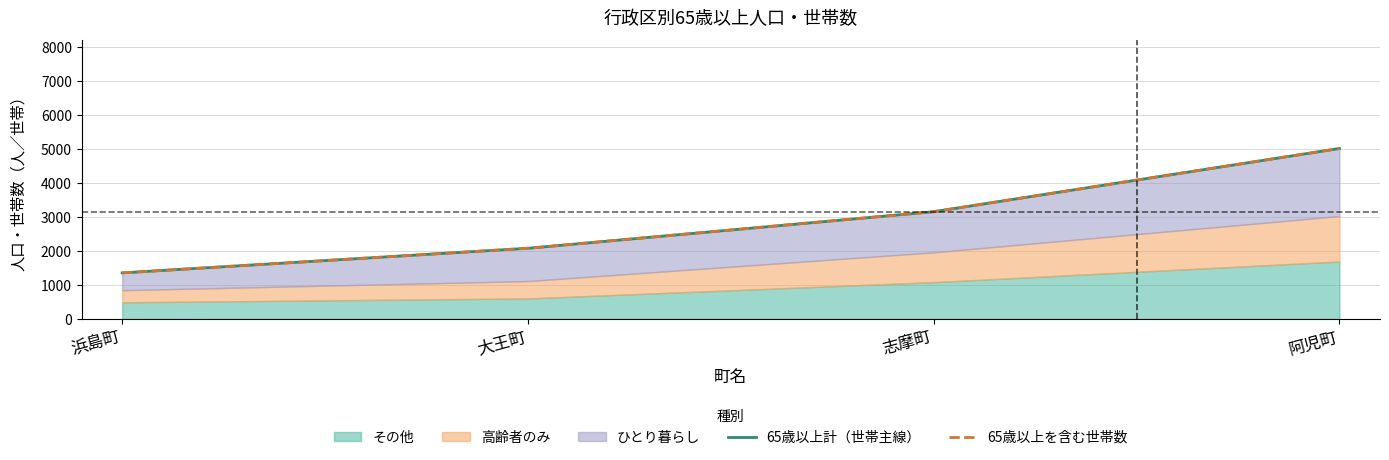

What is the label of the 5th point from the right?

浜島町